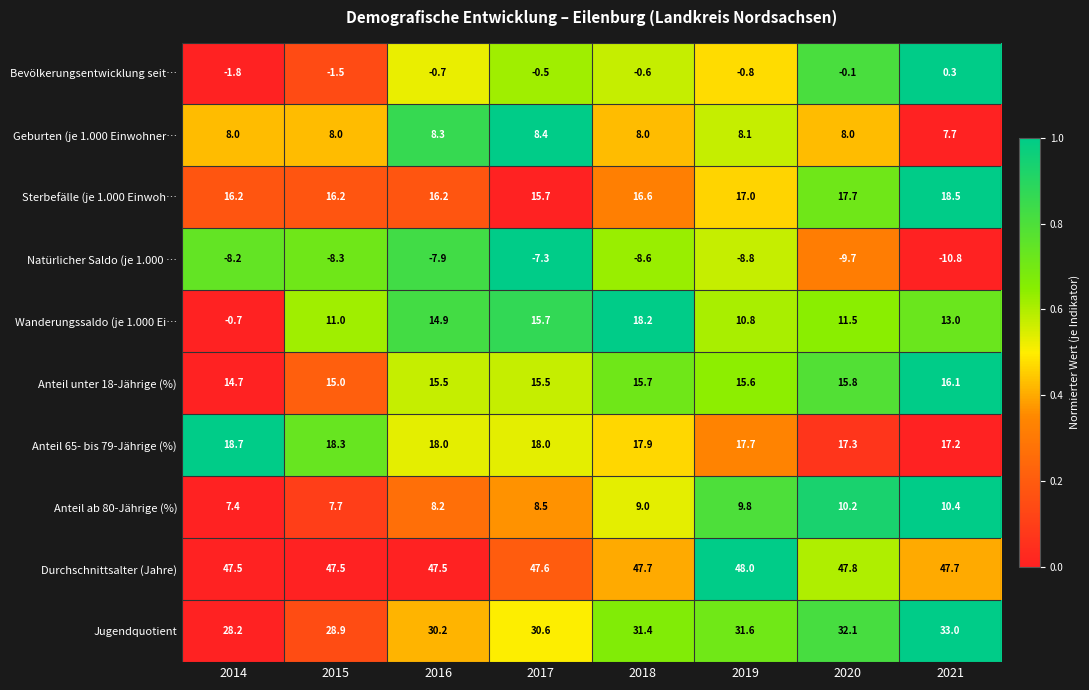

At how many categories does at least one series exceed 5?

8